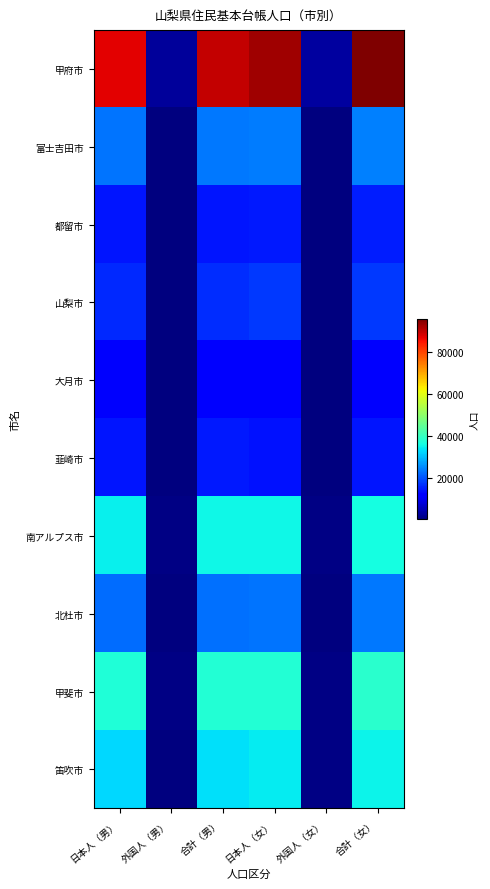

What is the difference between the highest and lowest values at 合計（女）?

84365